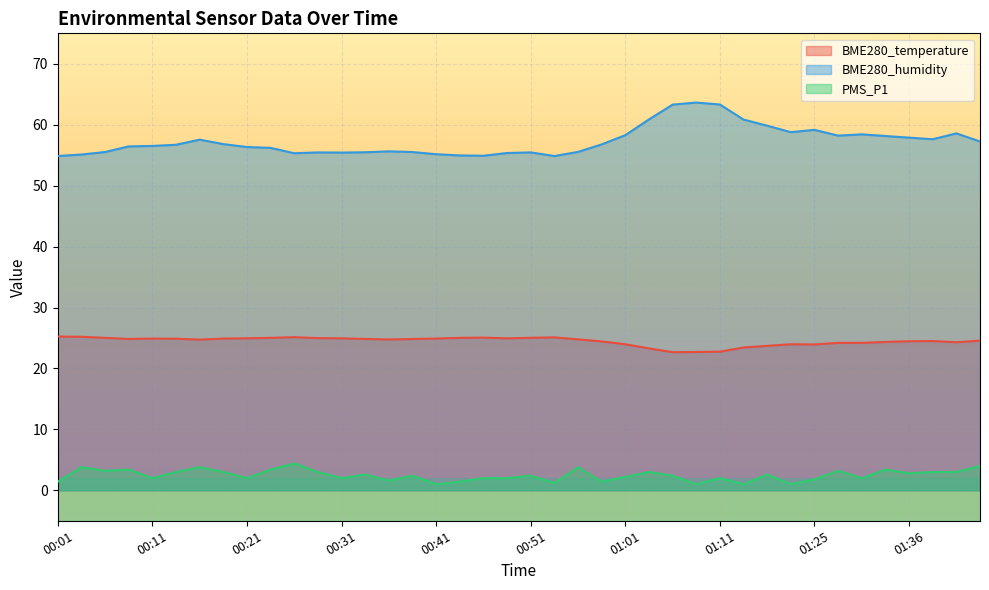

The BME280_temperature series shows 22.7 at 01:09. True or false?

True